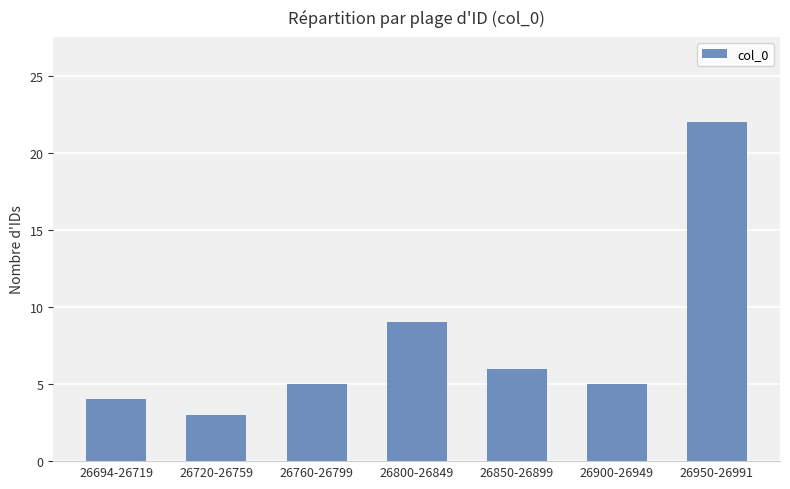

How many data points does each series have?

7